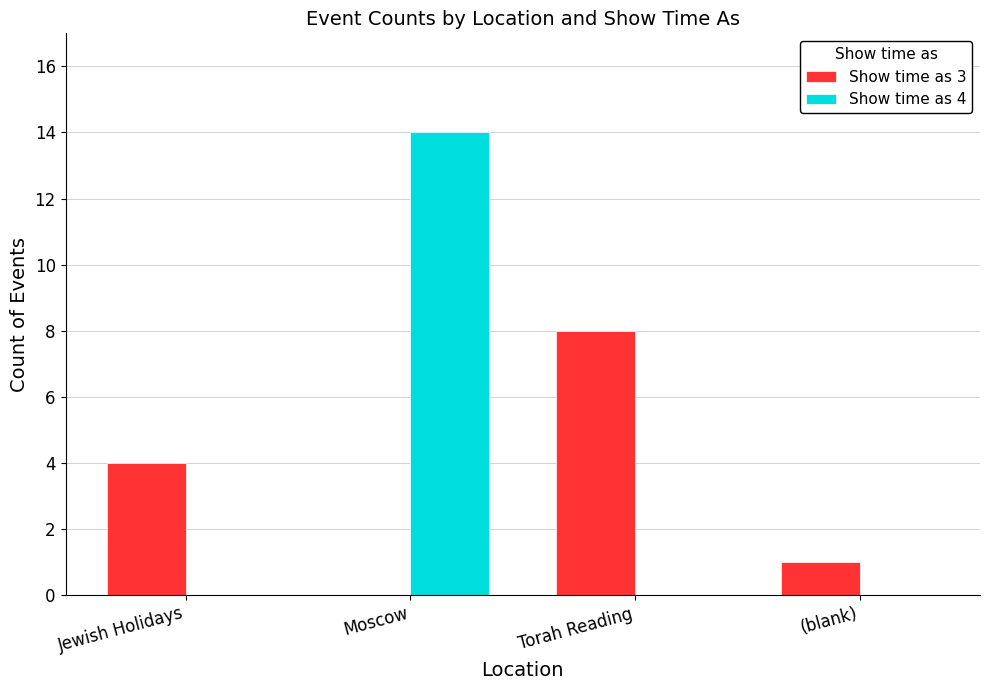

Count the Show time as 3 values in the range 1 to 8.

3